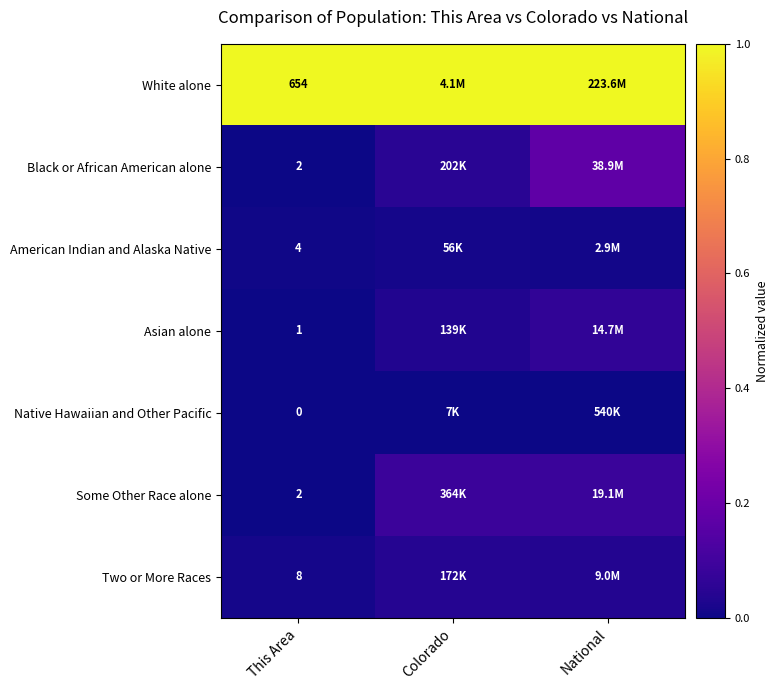

The value of Some Other Race alone at Colorado is 0.1. True or false?

True